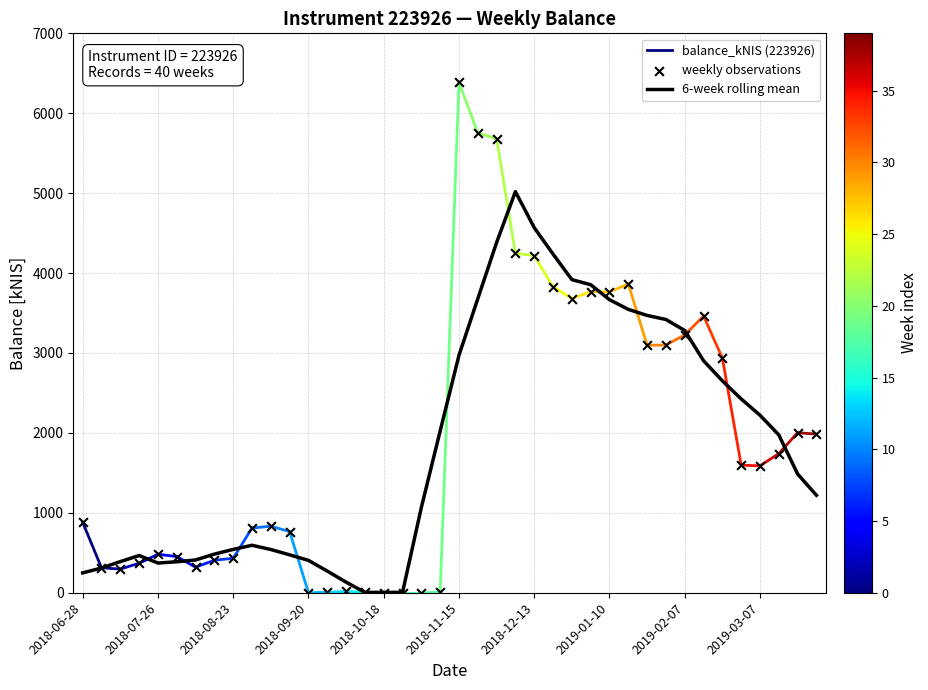

Approximately how many times larger is the value at 2018-11-29 compared to 2018-09-13?

7.4